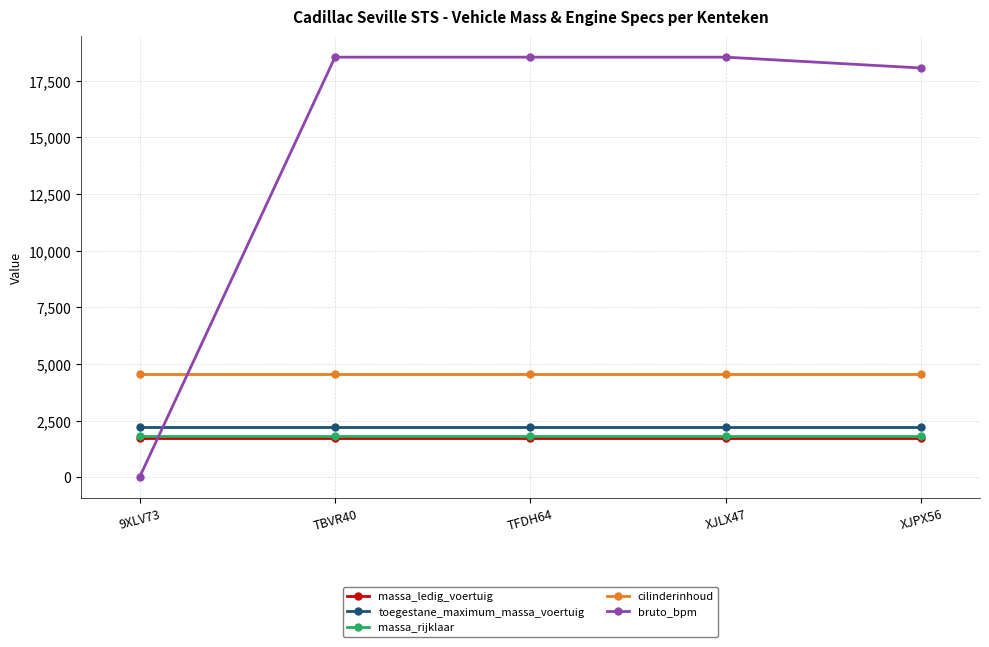

Which category has the lowest value across all series?

9XLV73